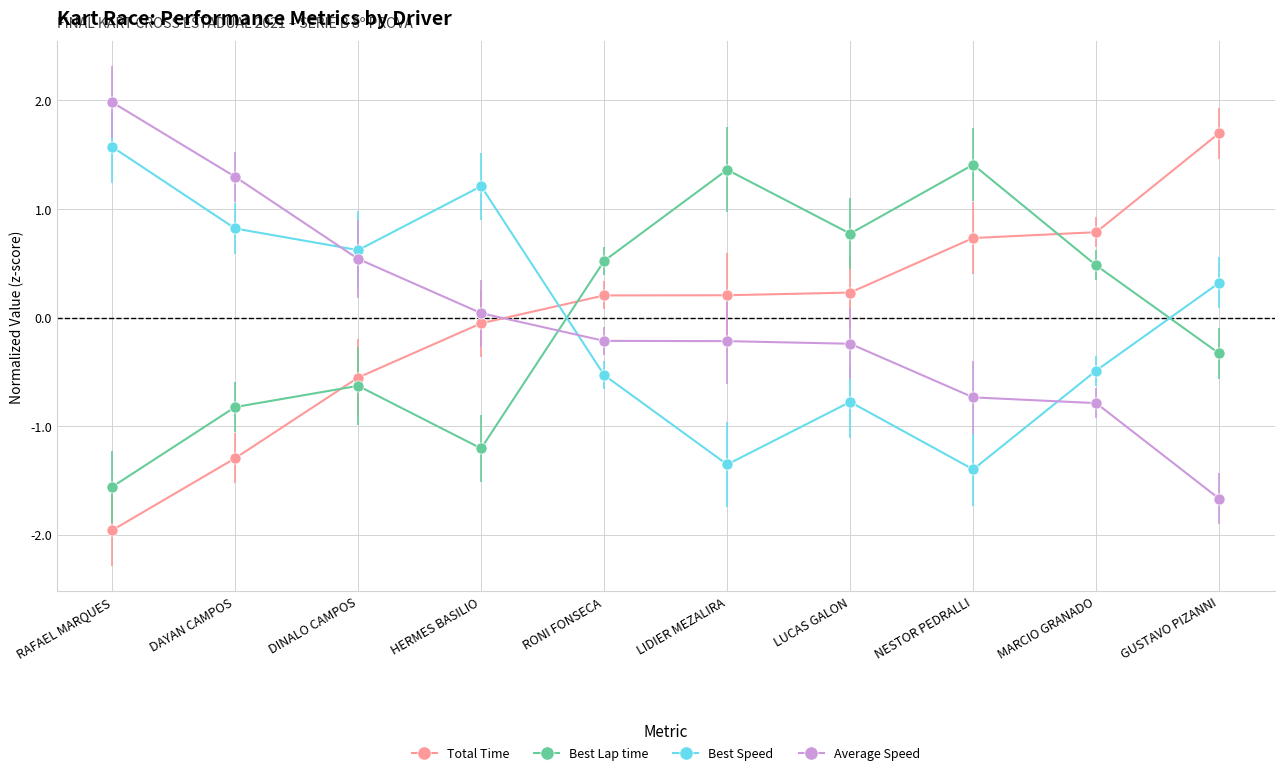

How many negative values does the Best Speed series have?

5